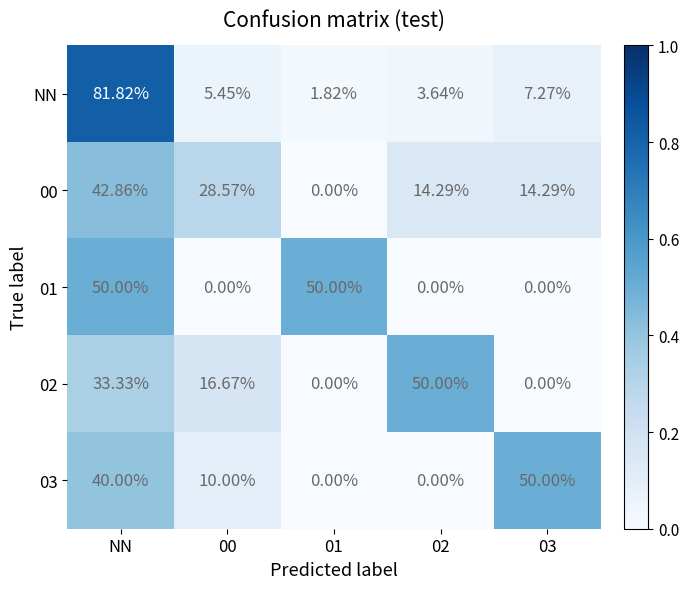

Which series has the largest range (max minus min)?

NN